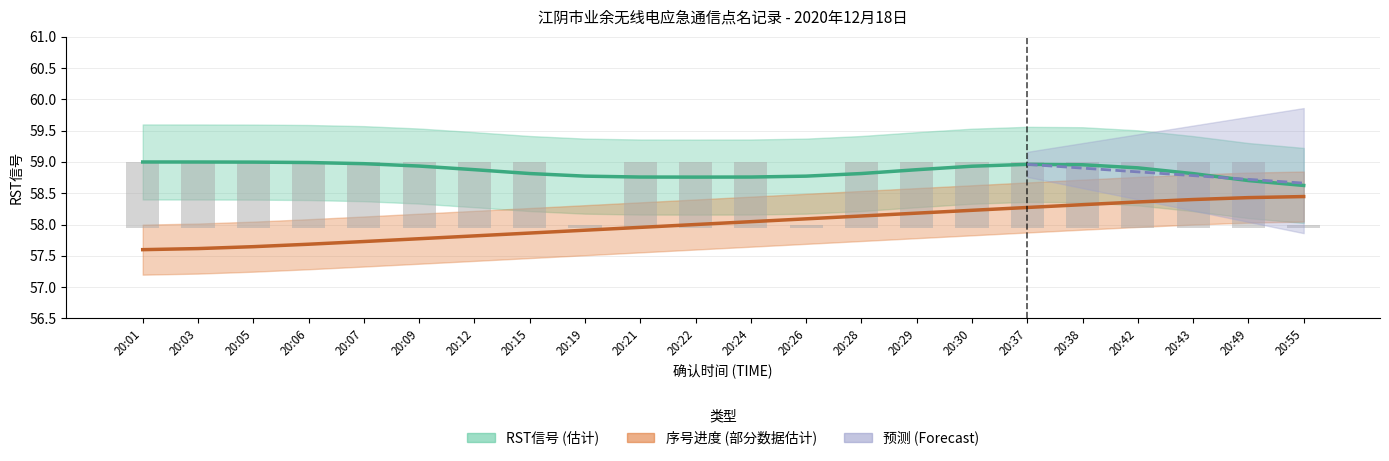

Are the bars grouped side by side (vs. stacked)?

No